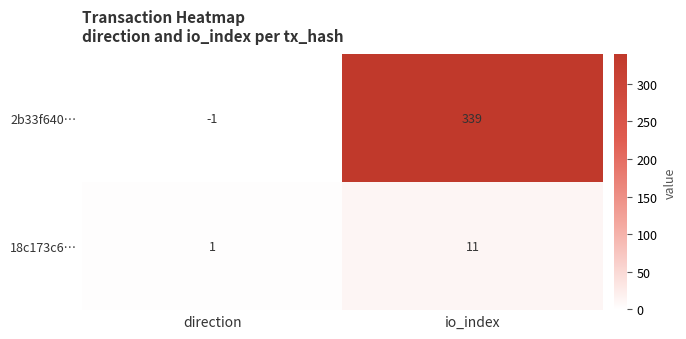

What is the sum of all 2b33f640… values?

338